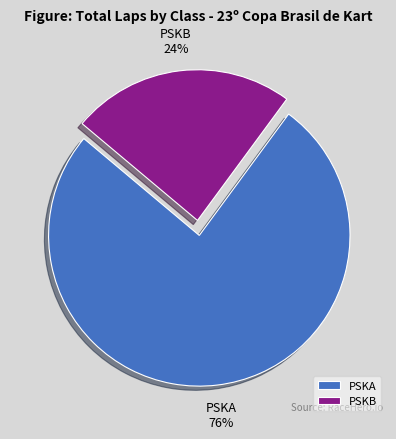

Which has a higher value, PSKA or PSKB?

PSKA